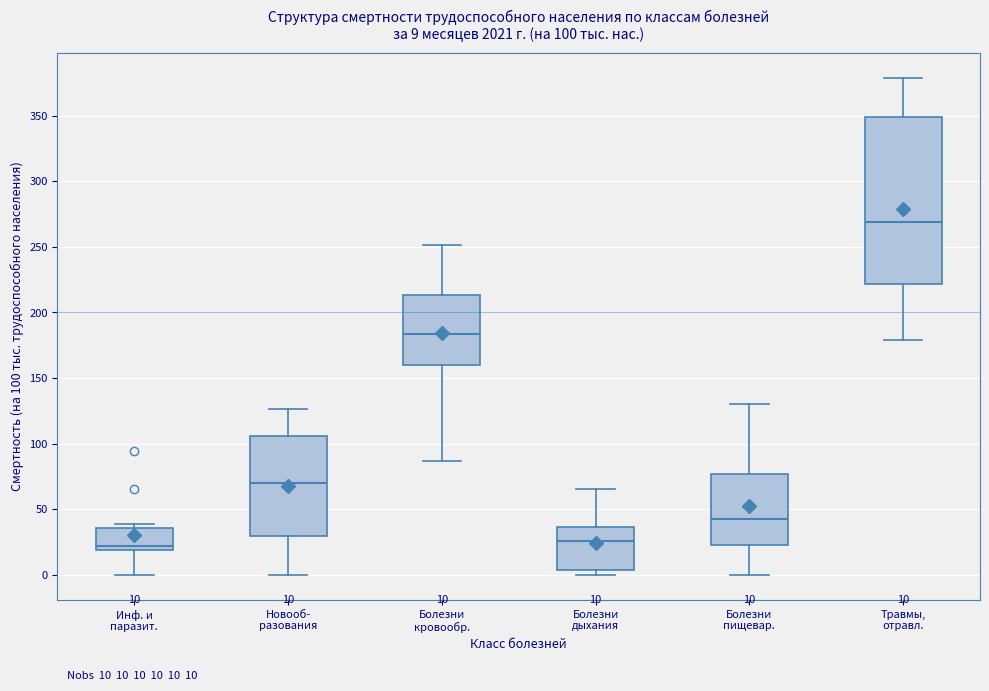

Which box's median line is the highest?

Травмы, отравл.